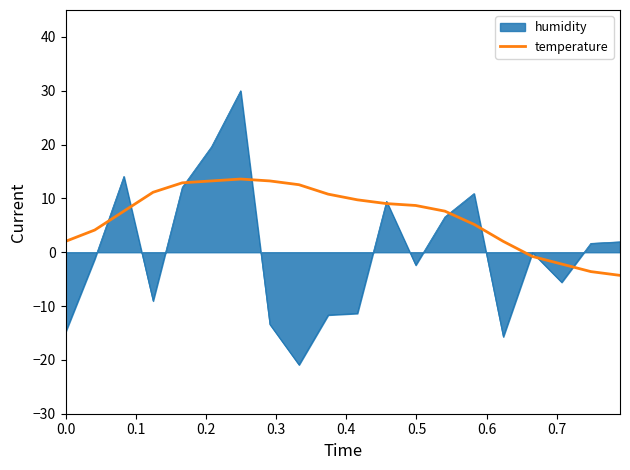

How many lines are shown in the chart?

2